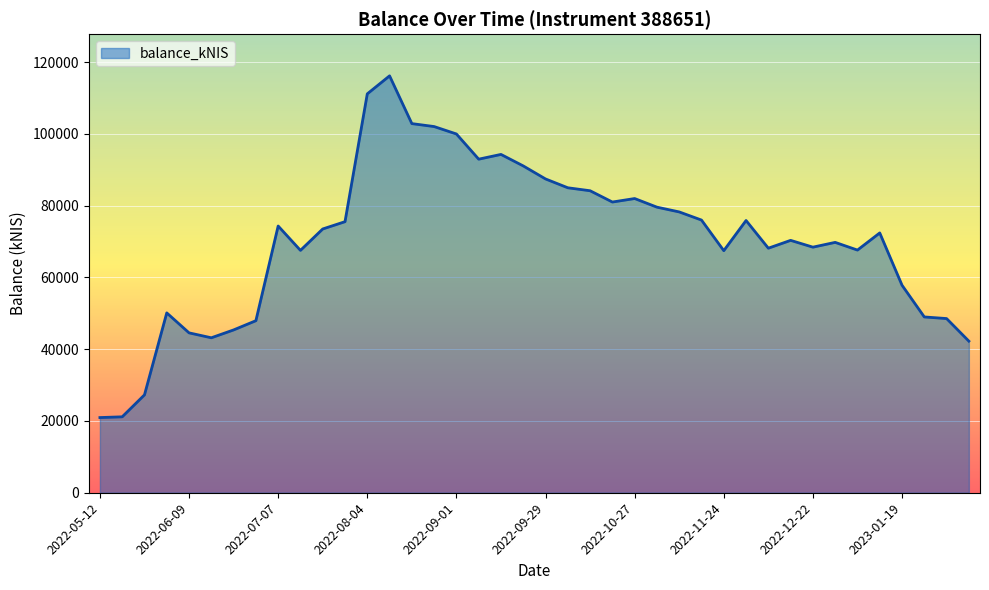

What is the greatest value displayed?

116162.8